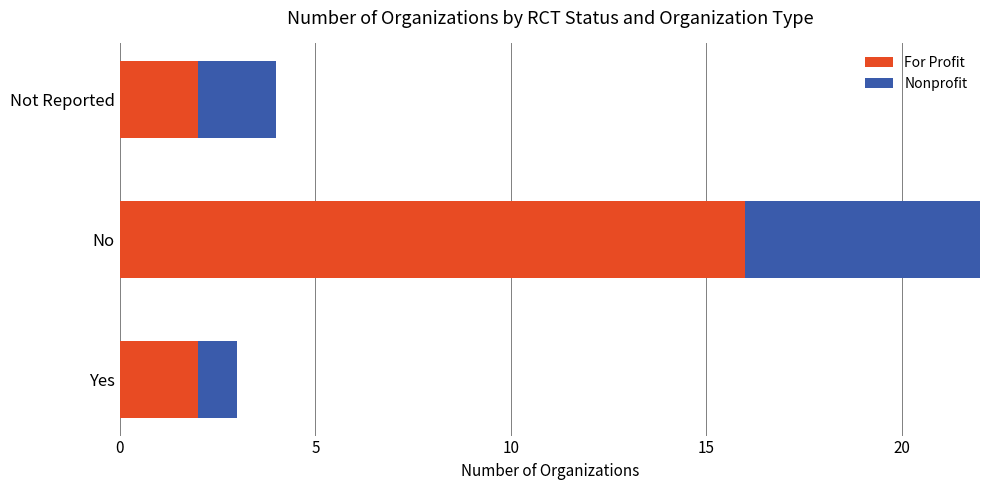

At which category is the sum across all series the highest?

No